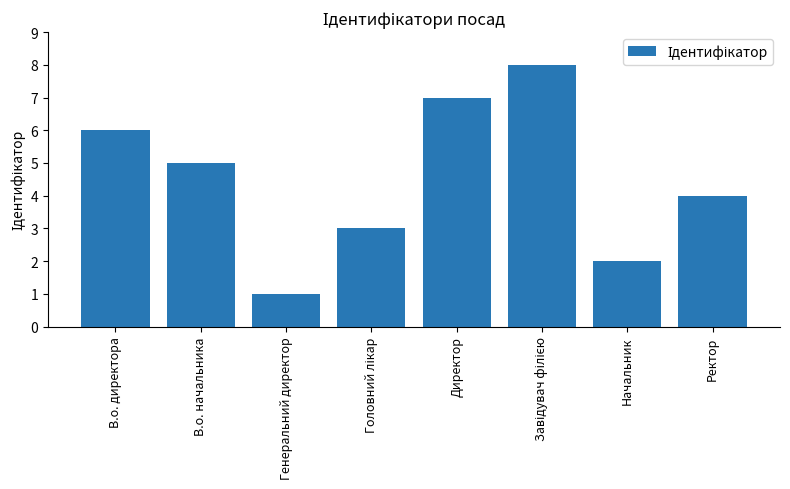

What position from the right is В.о. начальника?

7